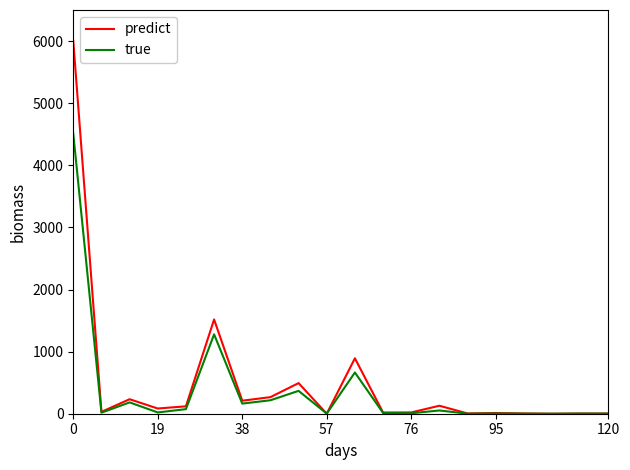

At how many categories does at least one series exceed 5082?

1